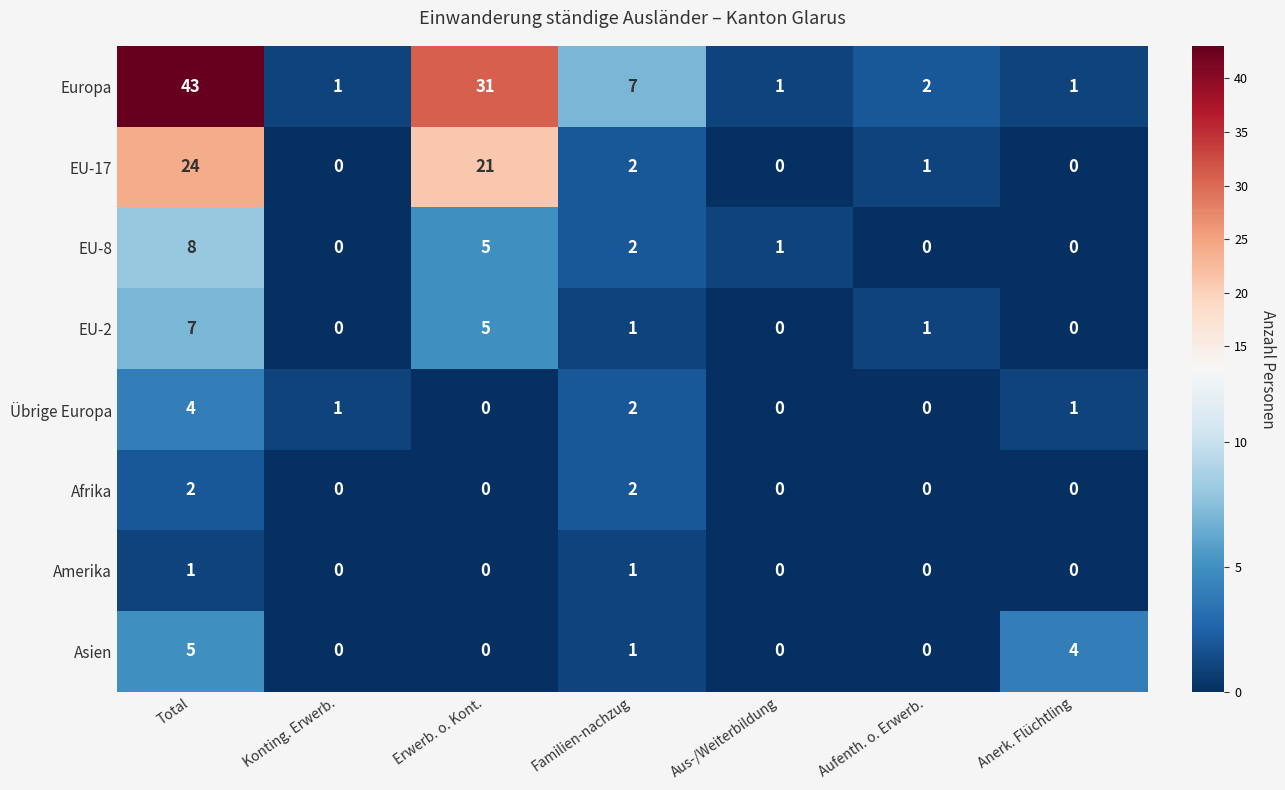

Which series has the widest spread of values?

Europa